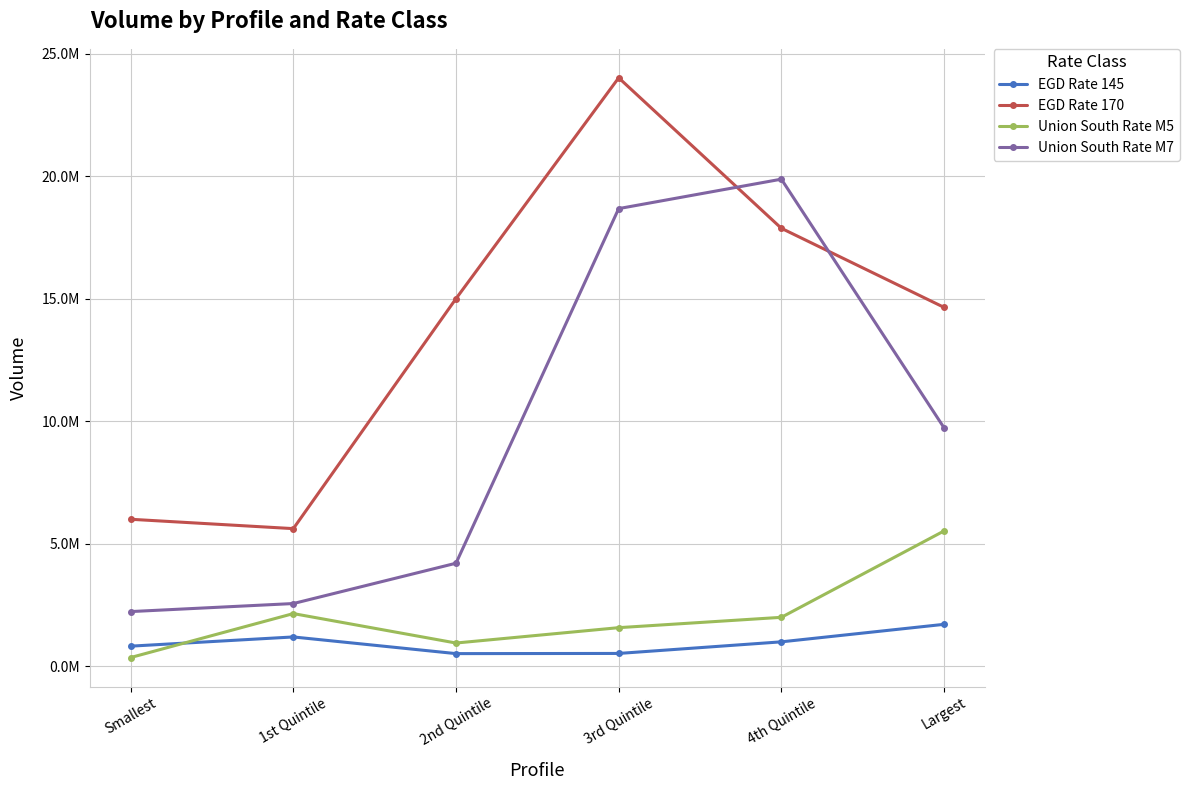

Reading left to right, list all the values displayed in this chart.

EGD Rate 145: 823883.0	1199570.0	519710.0	526579.0	1000007.0	1714226.0
EGD Rate 170: 6000006.0	5618198.0	15000004.0	24008061.0	17869814.0	14644232.0
Union South Rate M5: 360000.0	2152437.0	951578.4	1578335.3	2000071.3	5523229.1
Union South Rate M7: 2234294.1	2562309.4	4207075.4	18672765.7	19873583.7	9732563.4